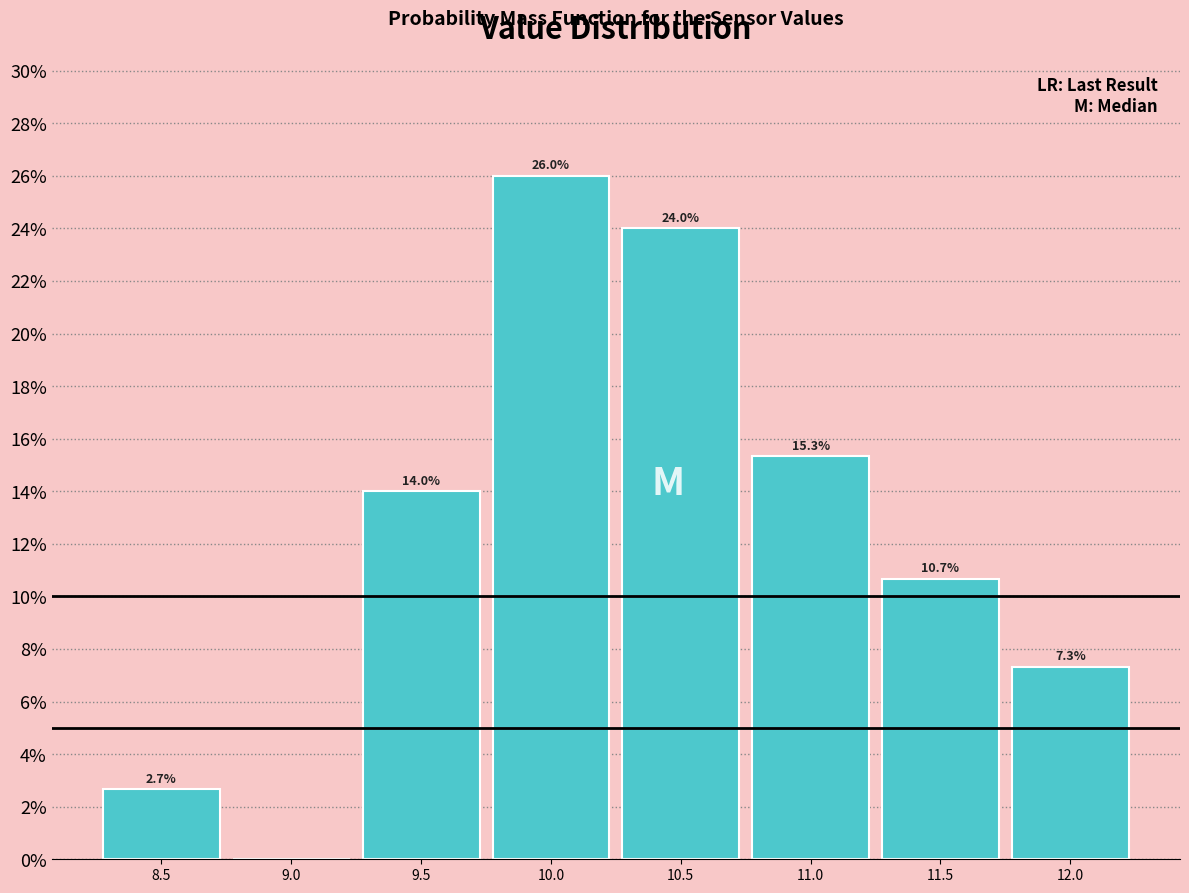

Reading left to right, what are all the values shown in this chart?

8.5=2.7	9.0=0.0	9.5=14.0	10.0=26.0	10.5=24.0	11.0=15.3	11.5=10.7	12.0=7.3